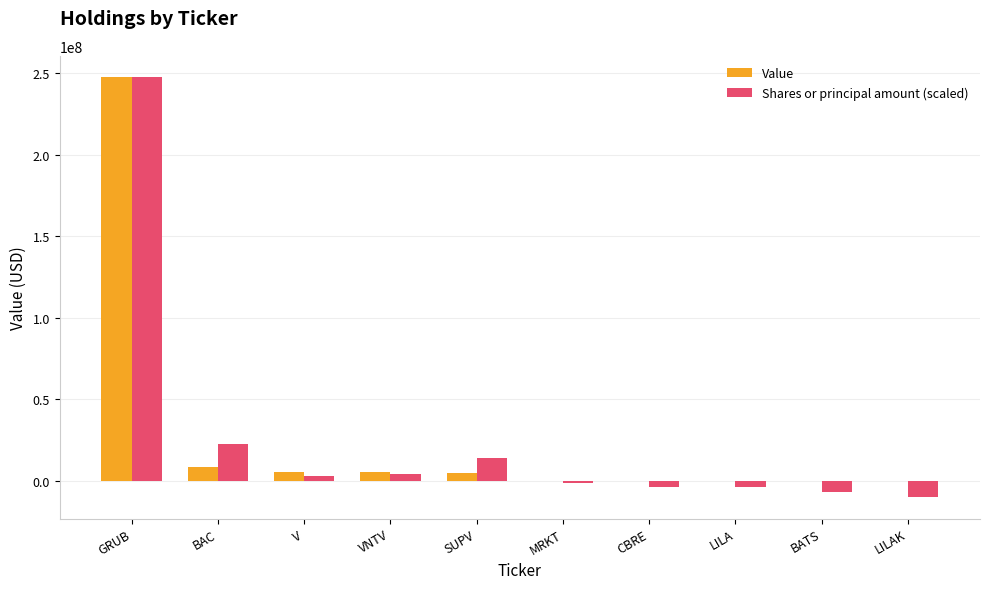

What is the highest value of the Shares or principal amount (scaled) series?

247857000.0